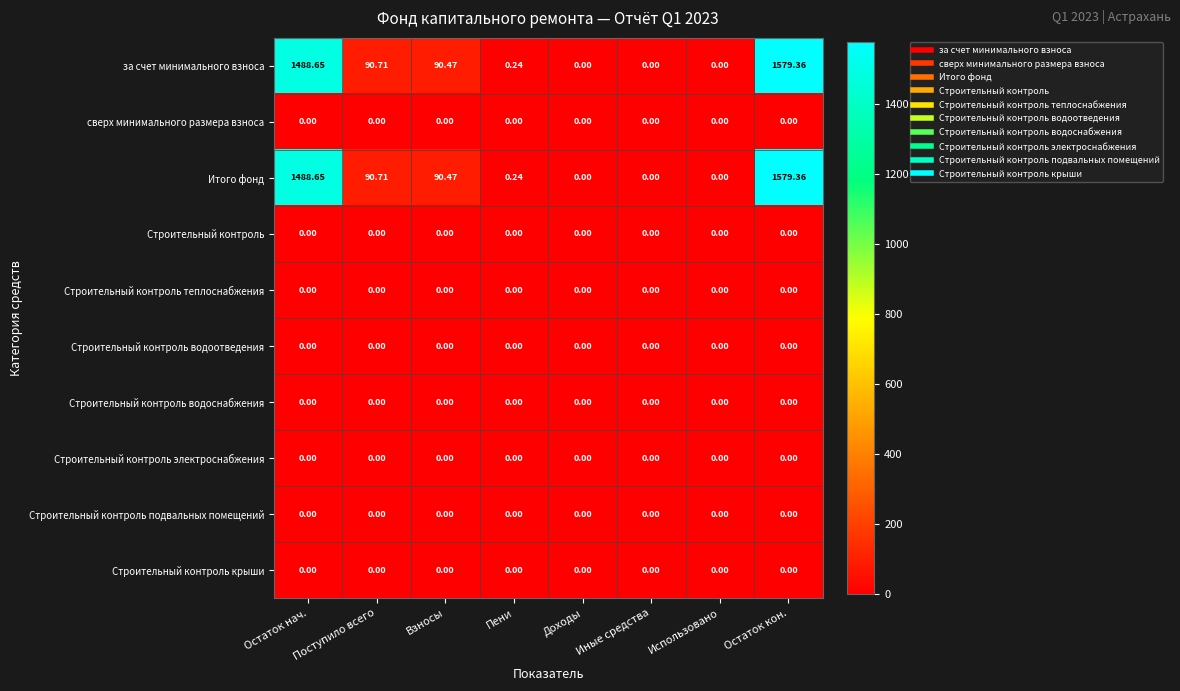

How many data points in Итого фонд are above 90?

4